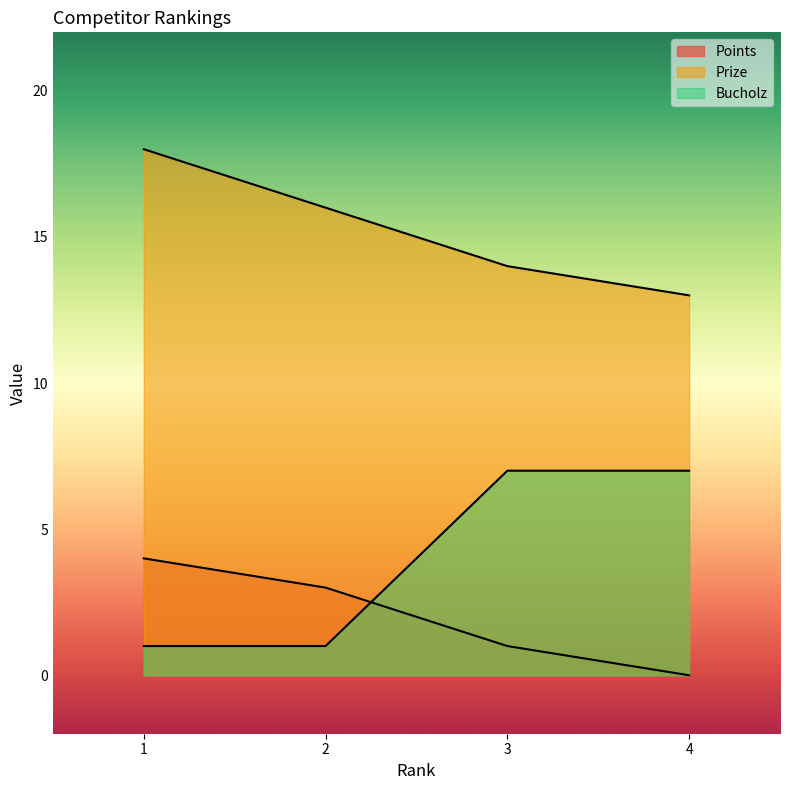

How many lines are shown in the chart?

3